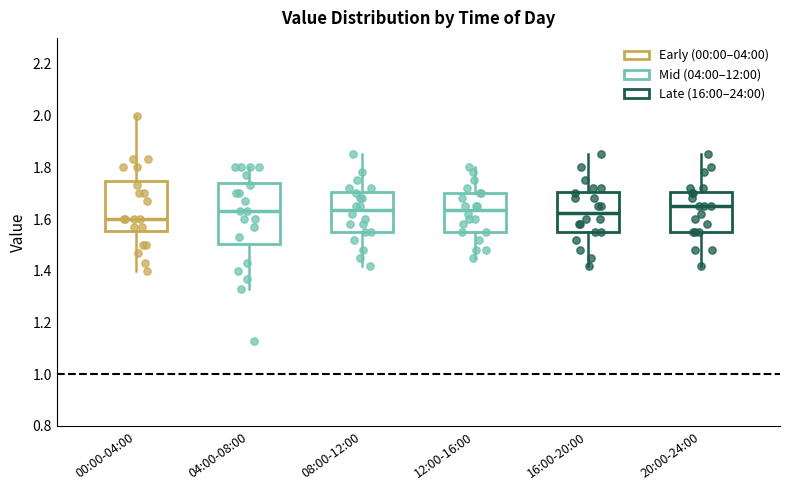

Reading left to right, transcribe this box plot: for each box, give where its median line is, the range the box spans, and where its two whiskers end, as read against the y-axis. The values are not printed on the chart, so give them approximately, as read against the axis.

00:00-04:00: median 1.60, box 1.56 to 1.74, whiskers 1.40 to 2.00
04:00-08:00: median 1.64, box 1.50 to 1.74, whiskers 1.34 to 1.80
08:00-12:00: median 1.64, box 1.56 to 1.70, whiskers 1.42 to 1.86
12:00-16:00: median 1.64, box 1.56 to 1.70, whiskers 1.46 to 1.80
16:00-20:00: median 1.62, box 1.56 to 1.70, whiskers 1.42 to 1.86
20:00-24:00: median 1.66, box 1.56 to 1.70, whiskers 1.42 to 1.86